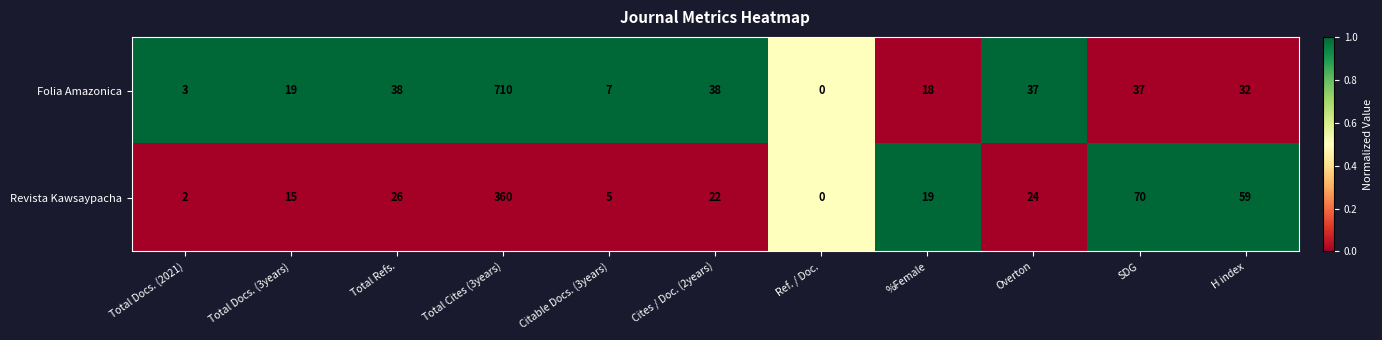

Where does the Folia Amazonica series first go above 32?

Total Refs.